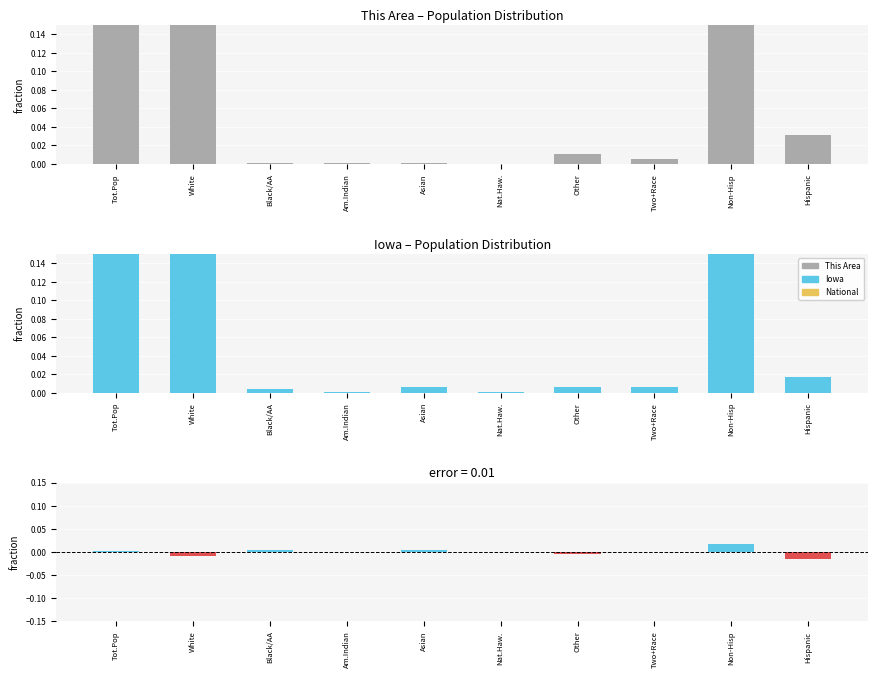

How many groups of bars are there?

10